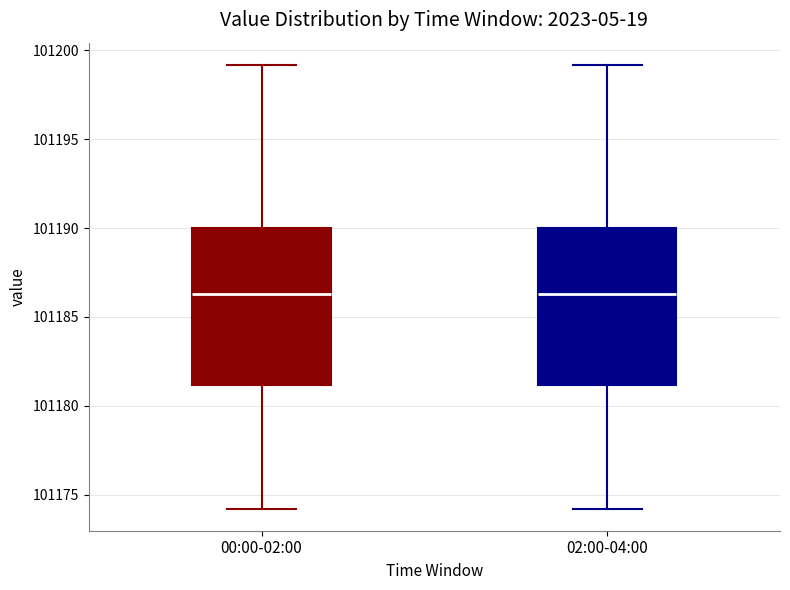

Reading left to right, read every box against the y-axis: the position of its median line, the range the box covers, and the ends of its whiskers. The values are not printed on the chart, so give them approximately, as read against the axis.

00:00-02:00: median 101186.5, box 101181.0 to 101190.0, whiskers 101174.0 to 101199.0
02:00-04:00: median 101186.5, box 101181.0 to 101190.0, whiskers 101174.0 to 101199.0